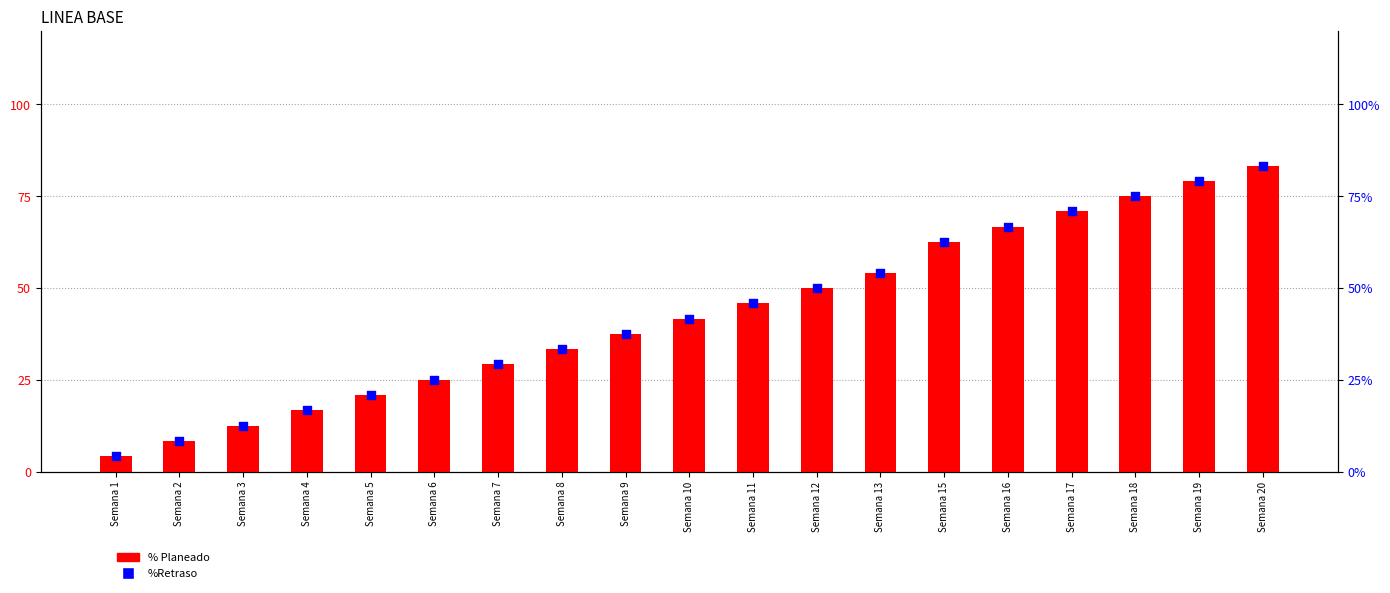

At which category is the sum across all series the highest?

Semana 20